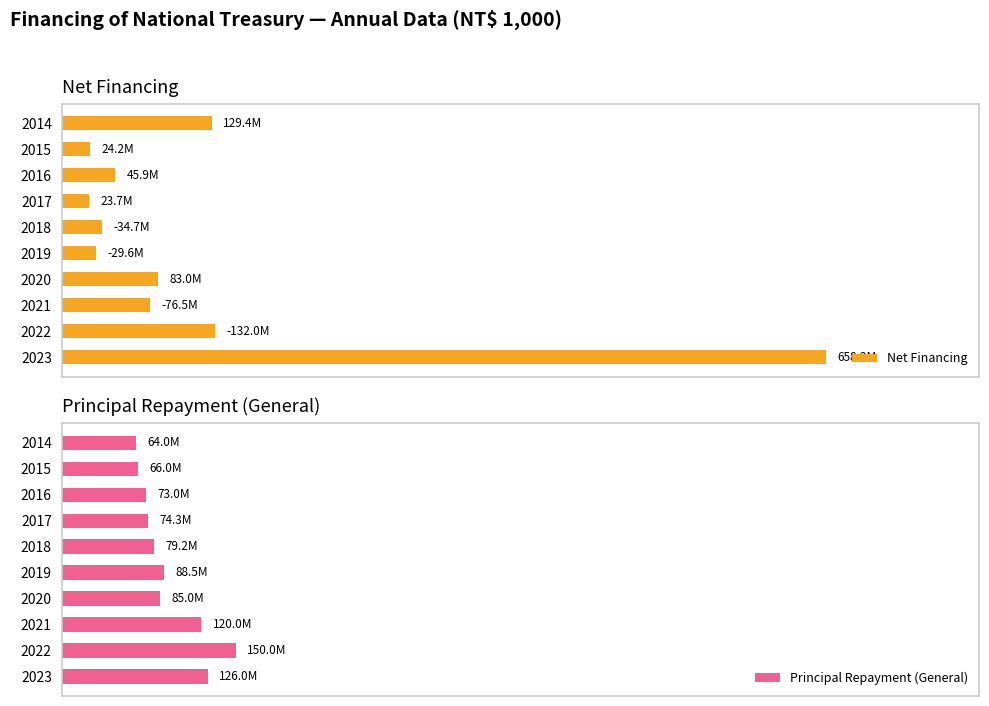

What is the difference between the maximum and second lowest values in the Principal Repayment (General) series?

12.8